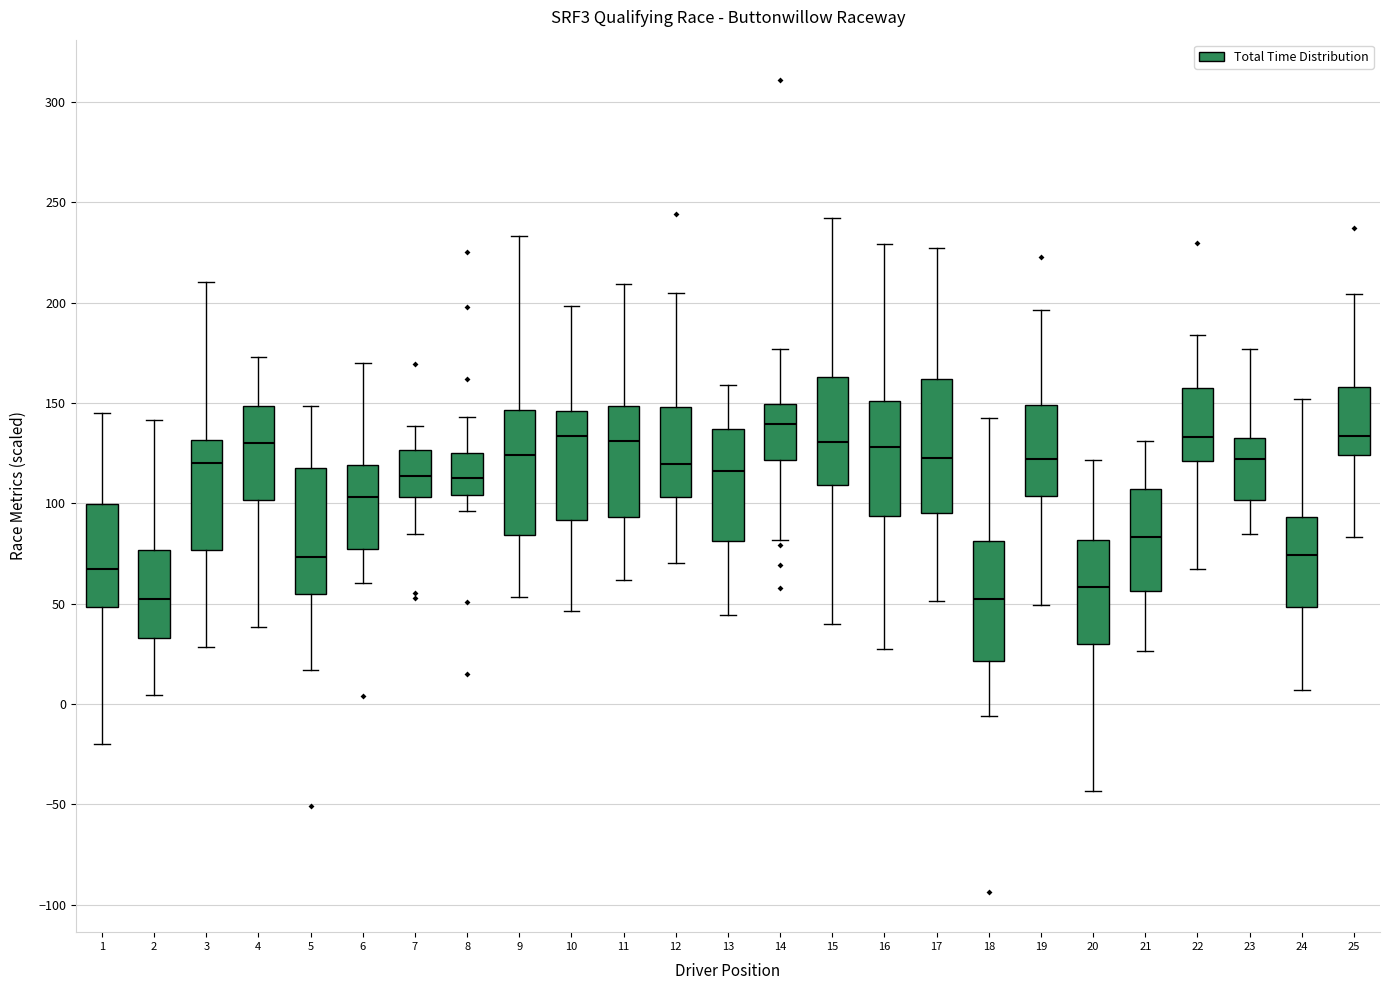

Reading left to right, read every box against the y-axis: the position of its median line, the range the box covers, and the ends of its whiskers. The values are not printed on the chart, so give them approximately, as read against the axis.

1: median 65, box 50 to 100, whiskers -20 to 145
2: median 50, box 35 to 75, whiskers 5 to 140
3: median 120, box 75 to 130, whiskers 30 to 210
4: median 130, box 100 to 150, whiskers 40 to 175
5: median 75, box 55 to 120, whiskers 15 to 150
6: median 105, box 75 to 120, whiskers 60 to 170
7: median 115, box 105 to 125, whiskers 85 to 140
8: median 115, box 105 to 125, whiskers 95 to 145
9: median 125, box 85 to 145, whiskers 55 to 235
10: median 135, box 90 to 145, whiskers 45 to 200
11: median 130, box 95 to 150, whiskers 60 to 210
12: median 120, box 105 to 150, whiskers 70 to 205
13: median 115, box 80 to 135, whiskers 45 to 160
14: median 140, box 120 to 150, whiskers 80 to 175
15: median 130, box 110 to 165, whiskers 40 to 240
16: median 130, box 95 to 150, whiskers 30 to 230
17: median 125, box 95 to 160, whiskers 50 to 225
18: median 50, box 20 to 80, whiskers -5 to 145
19: median 120, box 105 to 150, whiskers 50 to 195
20: median 60, box 30 to 80, whiskers -45 to 120
21: median 85, box 55 to 105, whiskers 25 to 130
22: median 135, box 120 to 160, whiskers 65 to 185
23: median 120, box 100 to 130, whiskers 85 to 175
24: median 75, box 50 to 95, whiskers 5 to 150
25: median 135, box 125 to 160, whiskers 85 to 205